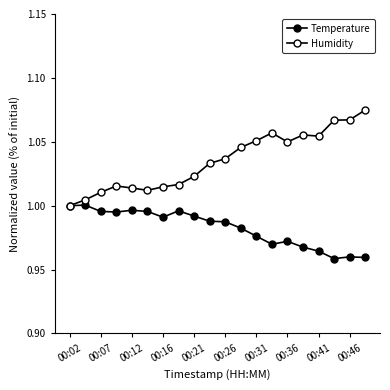

What is the average value of the Temperature series?

1.0